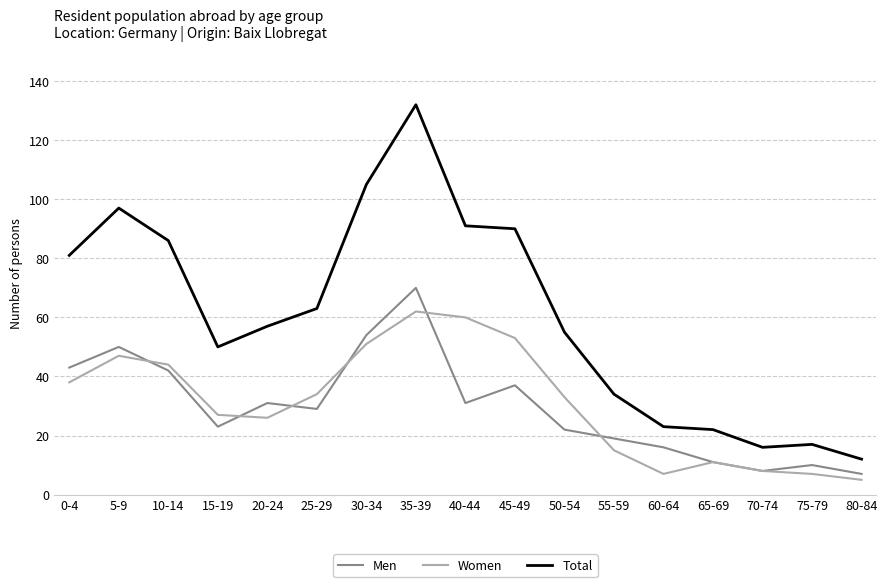

What is the spread (max minus min) of values at 60-64?

16